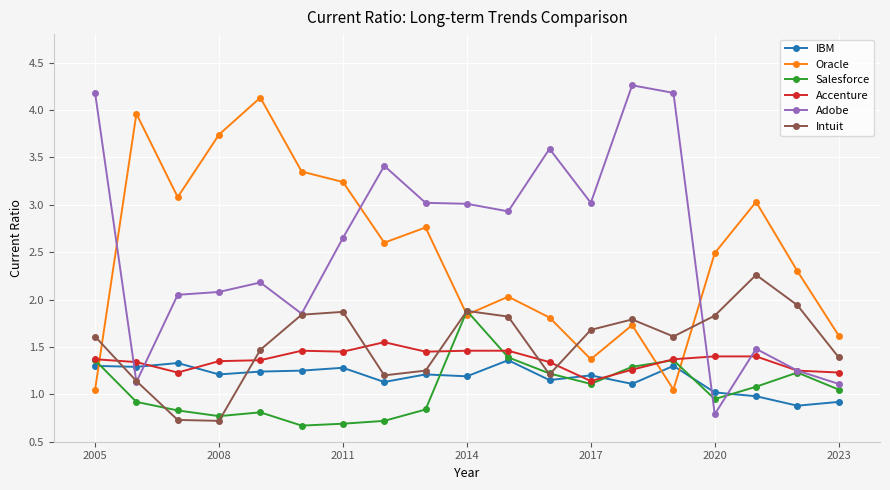

What is the highest value of the Oracle series?

4.1